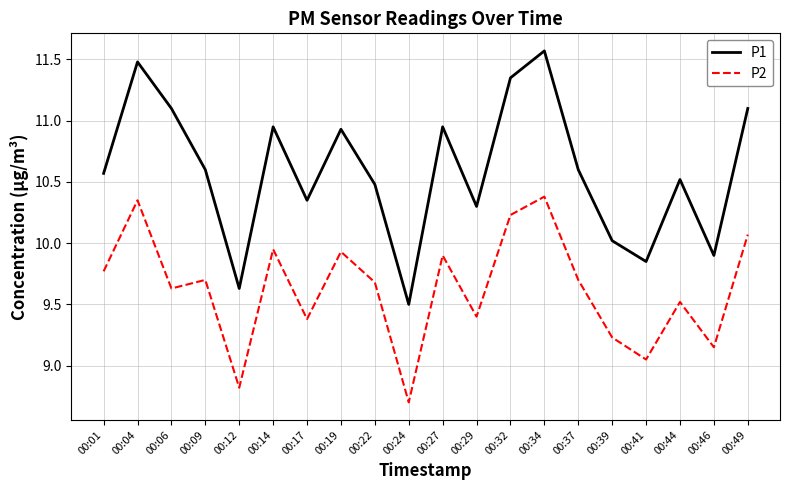

The P2 series shows 9.2 at 00:46. True or false?

True